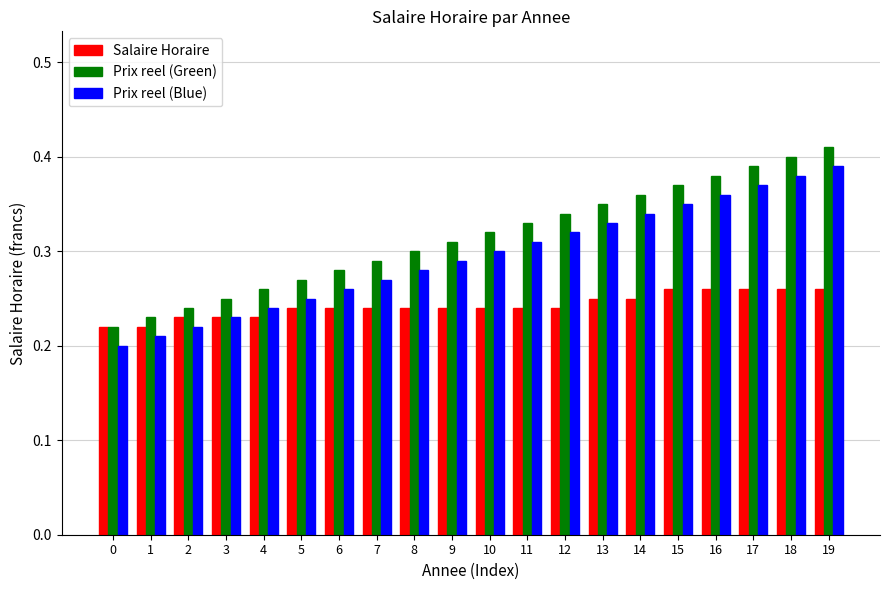

How many bars are there in total?

60